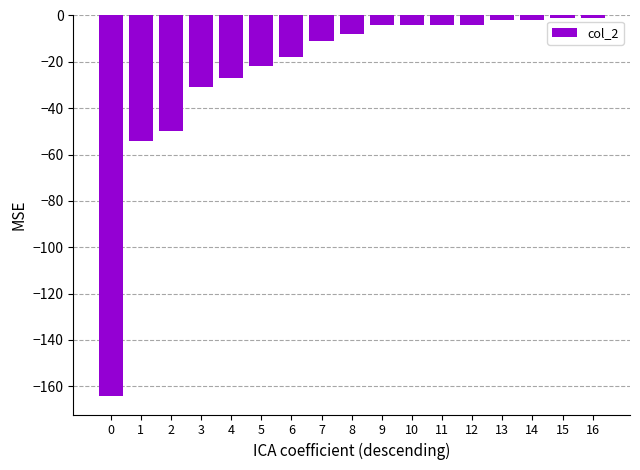

What is the sum of the values at 0 and 1?

-218